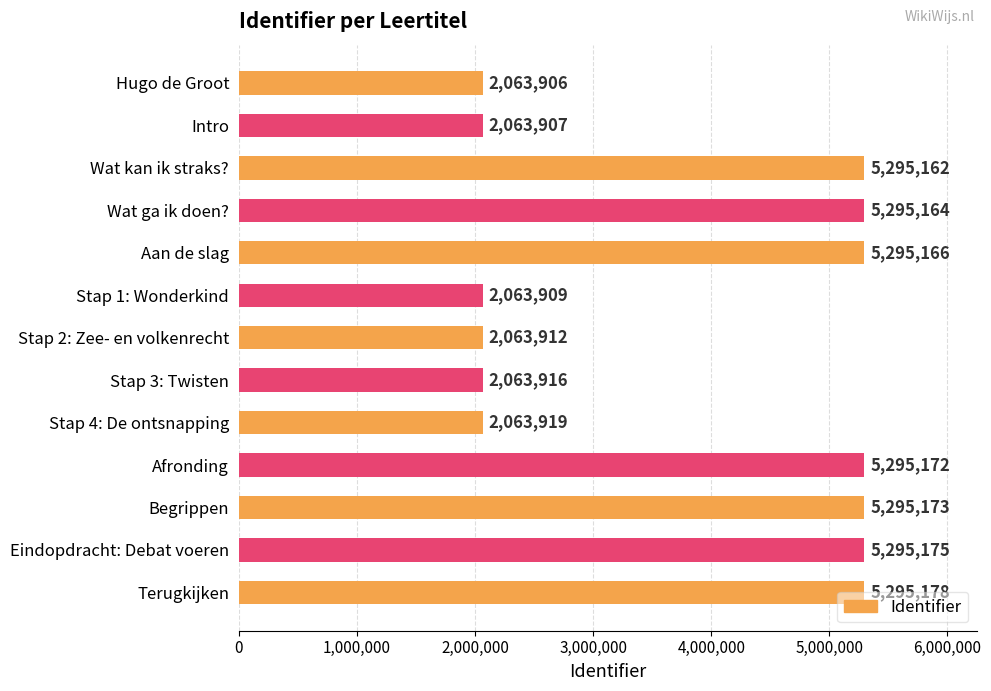

Count the number of data series in this chart.

1